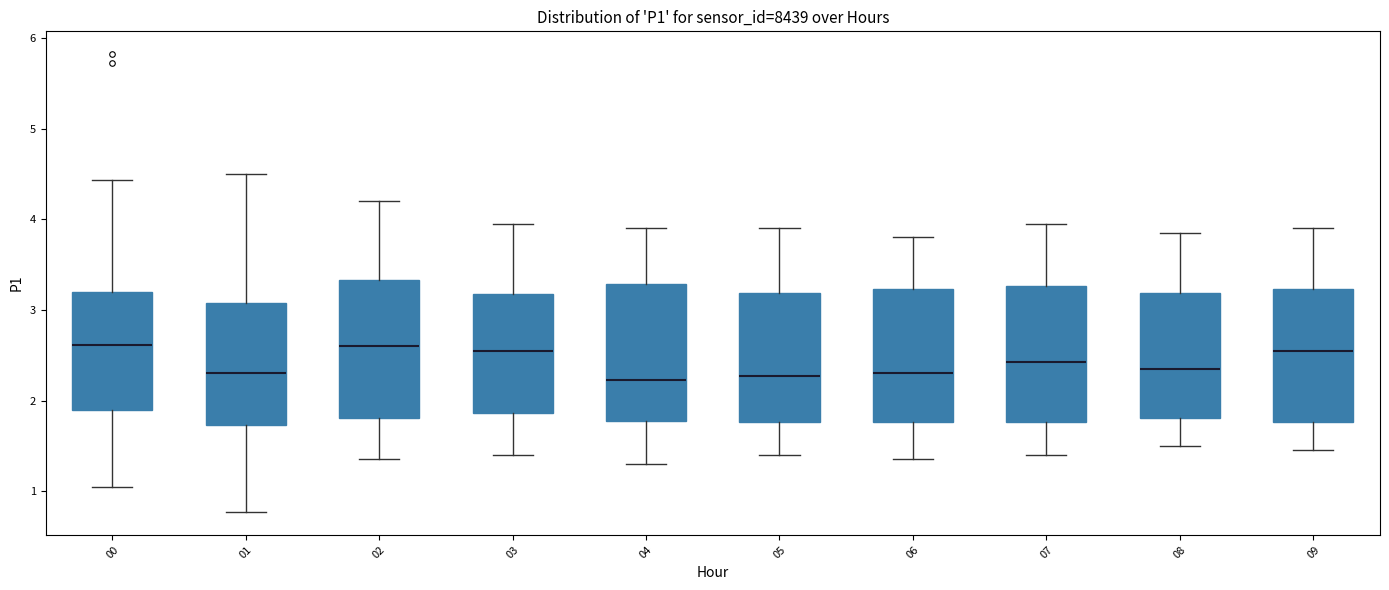

Reading left to right, transcribe this box plot: for each box, give where its median line is, the range the box spans, and where its two whiskers end, as read against the y-axis. The values are not printed on the chart, so give them approximately, as read against the axis.

00: median 2.6, box 1.9 to 3.2, whiskers 1.1 to 4.4
01: median 2.3, box 1.7 to 3.1, whiskers 0.8 to 4.5
02: median 2.6, box 1.8 to 3.3, whiskers 1.4 to 4.2
03: median 2.6, box 1.9 to 3.2, whiskers 1.4 to 4.0
04: median 2.2, box 1.8 to 3.3, whiskers 1.3 to 3.9
05: median 2.3, box 1.8 to 3.2, whiskers 1.4 to 3.9
06: median 2.3, box 1.8 to 3.2, whiskers 1.4 to 3.8
07: median 2.4, box 1.8 to 3.3, whiskers 1.4 to 4.0
08: median 2.4, box 1.8 to 3.2, whiskers 1.5 to 3.9
09: median 2.6, box 1.8 to 3.2, whiskers 1.5 to 3.9